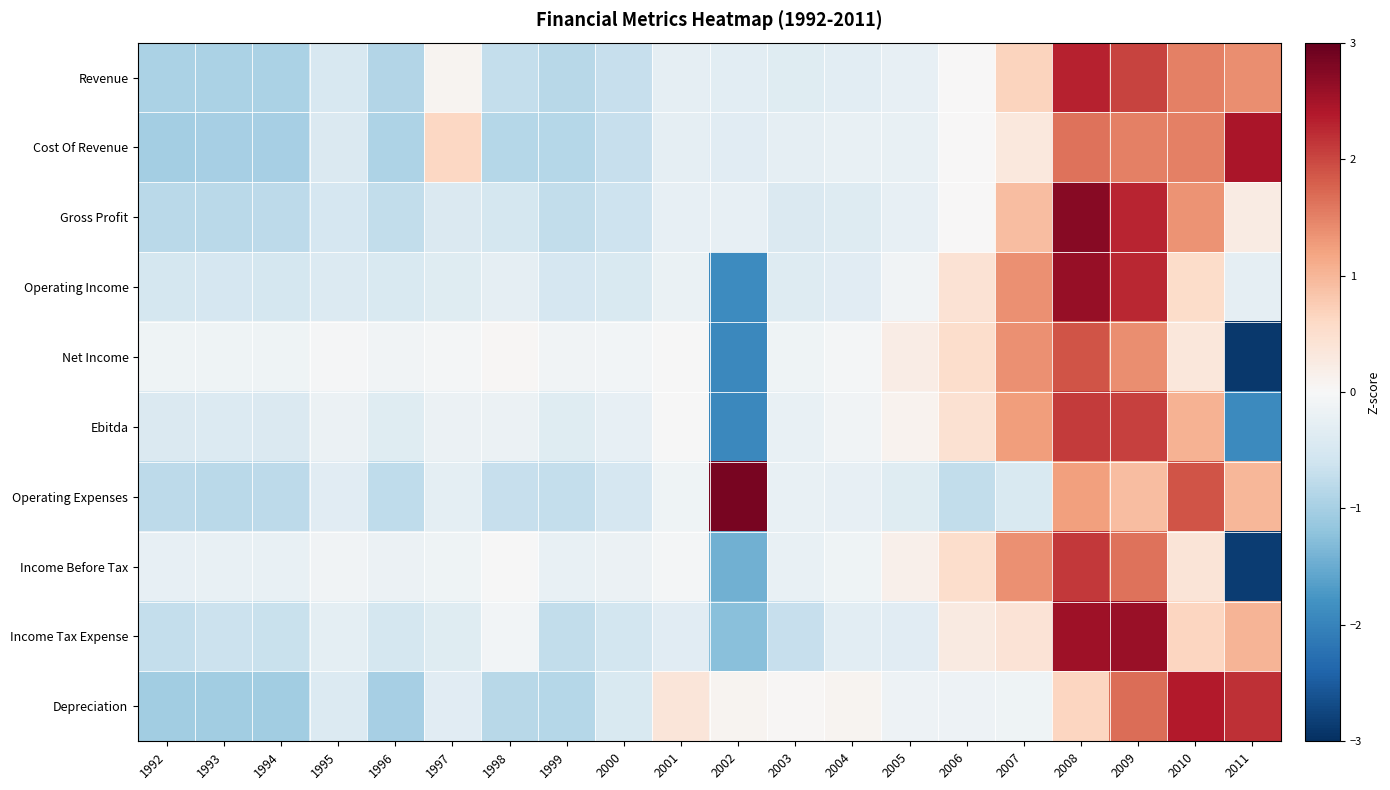

At how many categories does at least one series exceed 0?

13